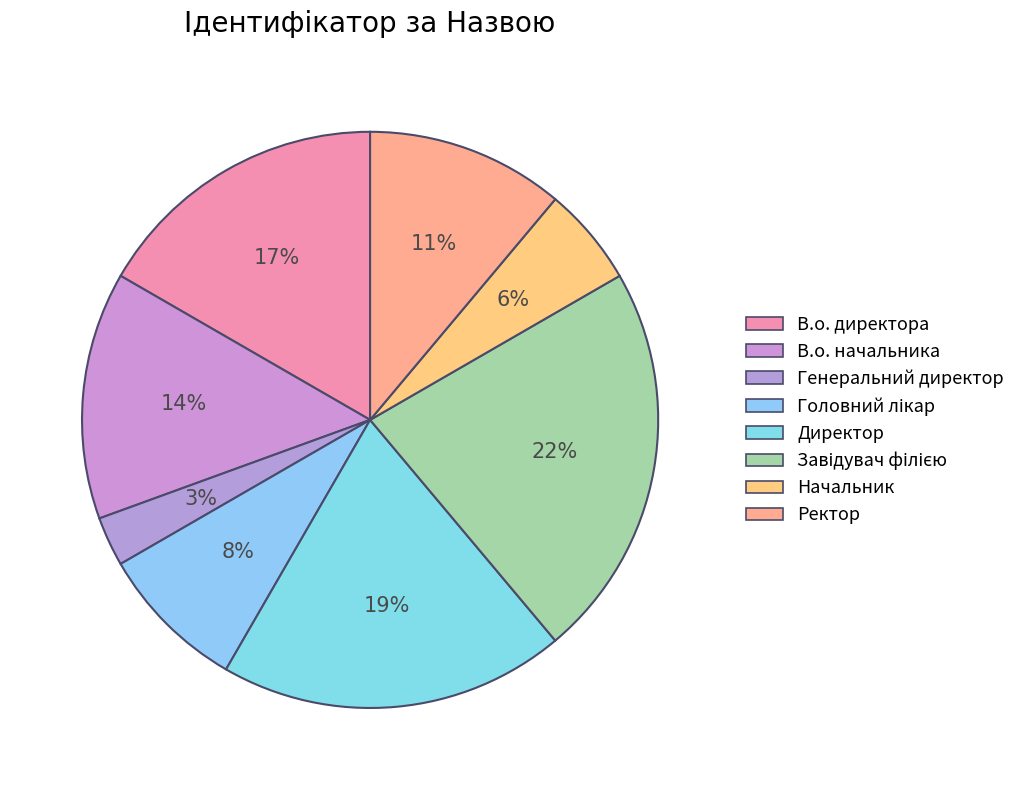

True or false: Начальник accounts for 6% of the total.

True